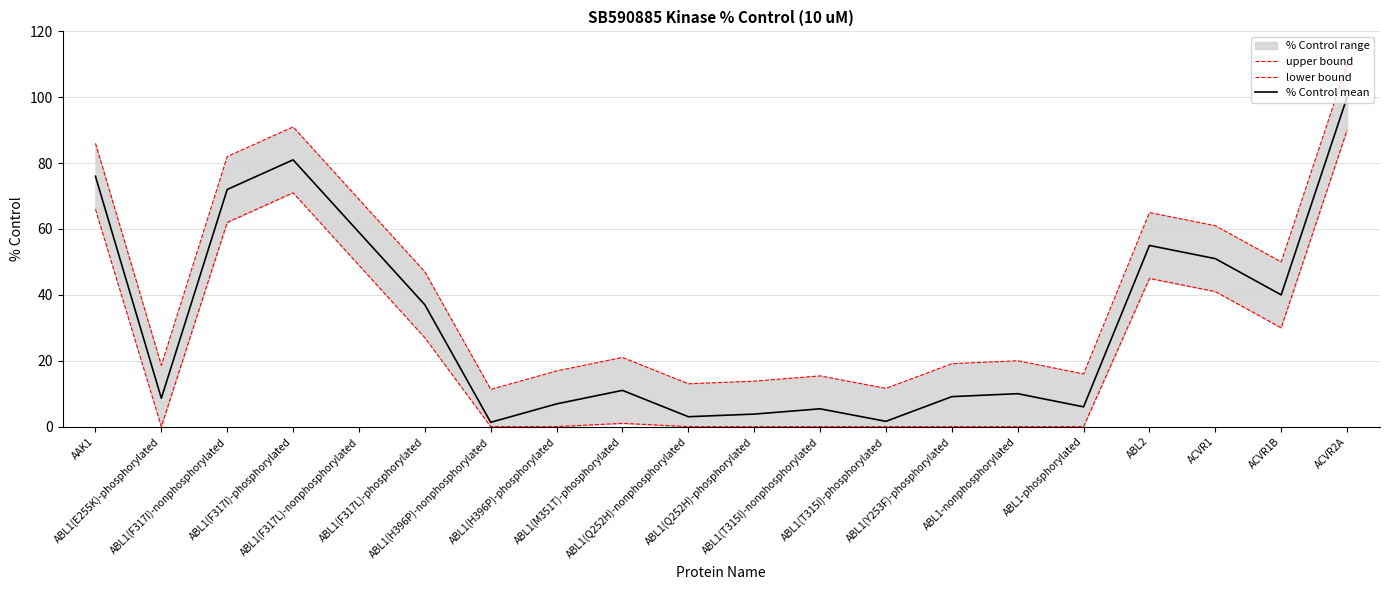

Rank the categories by upper bound value from lowest to highest.

ABL1(H396P)-nonphosphorylated, ABL1(T315I)-phosphorylated, ABL1(Q252H)-nonphosphorylated, ABL1(Q252H)-phosphorylated, ABL1(T315I)-nonphosphorylated, ABL1-phosphorylated, ABL1(H396P)-phosphorylated, ABL1(E255K)-phosphorylated, ABL1(Y253F)-phosphorylated, ABL1-nonphosphorylated, ABL1(M351T)-phosphorylated, ABL1(F317L)-phosphorylated, ACVR1B, ACVR1, ABL2, ABL1(F317L)-nonphosphorylated, ABL1(F317I)-nonphosphorylated, AAK1, ABL1(F317I)-phosphorylated, ACVR2A